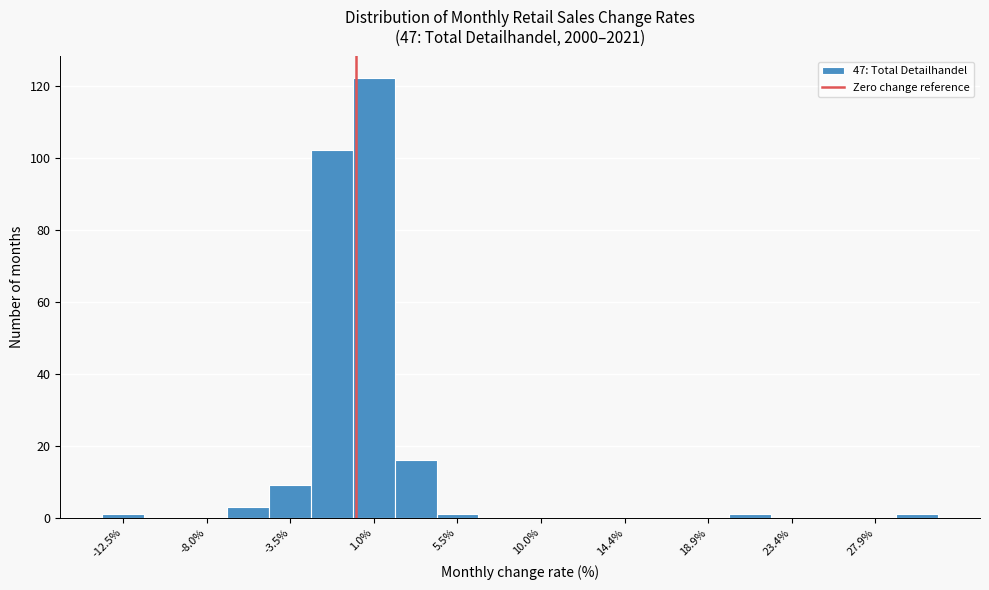

Over which range of the x-axis is the bar tallest?

0.0 to 2.0